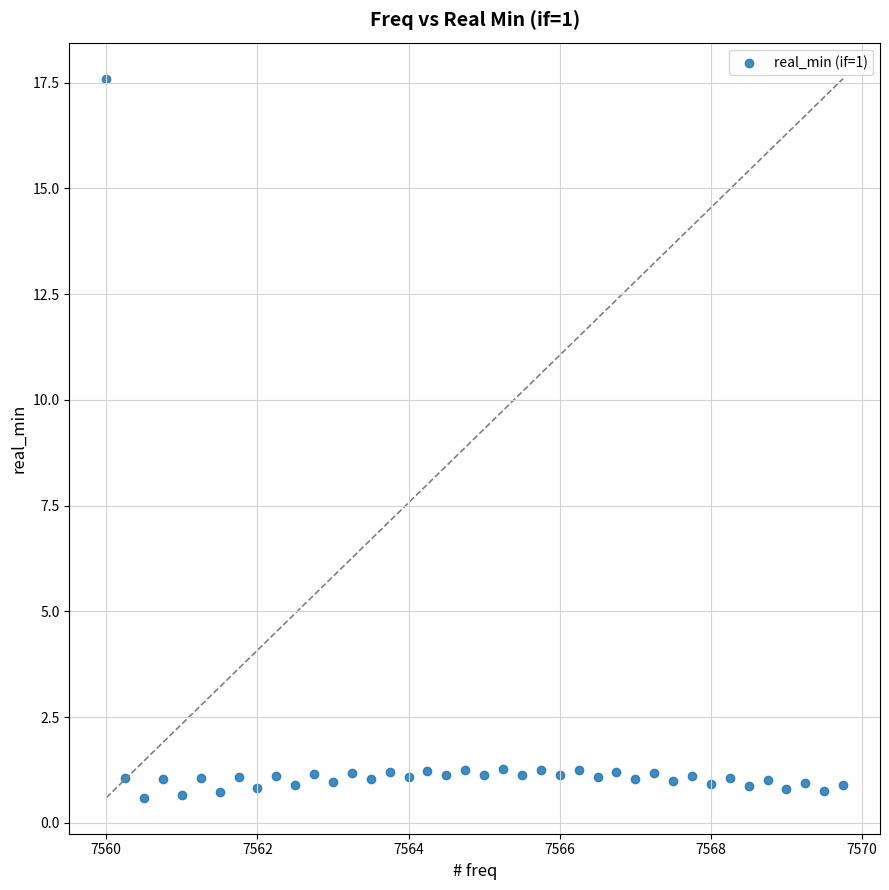

What is the range of X values (max minus min)?

9.8